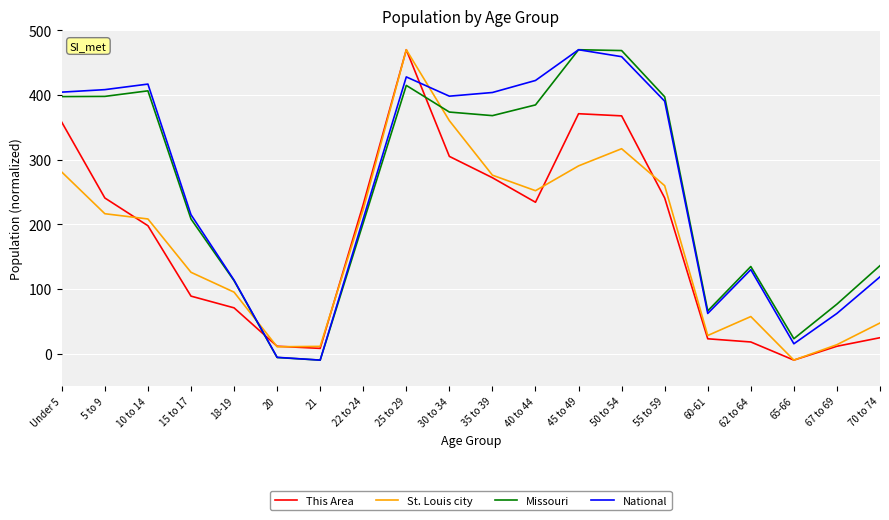

True or false: St. Louis city and Missouri cross at least once.

True